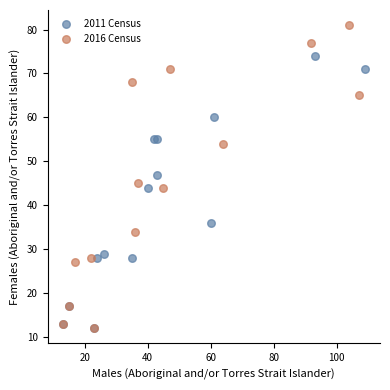

Which series reaches the maximum Y coordinate?

2016 Census